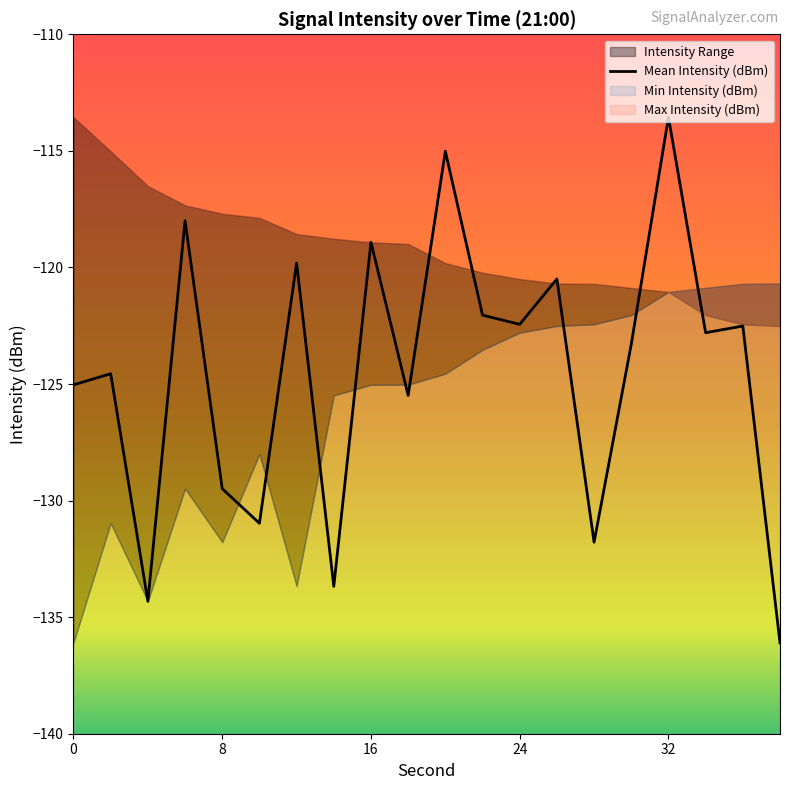

How many interior local peaks (higher than both neighbors) does the data have?

8